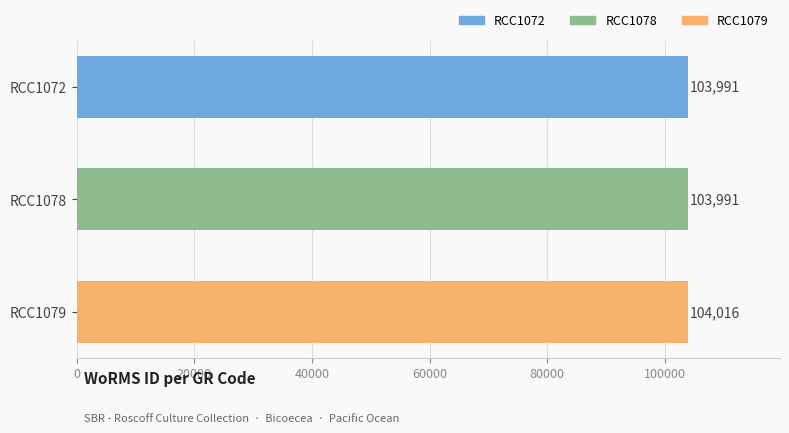

Reading top to bottom, transcribe all the data shown in this chart.

103991	103991	104016